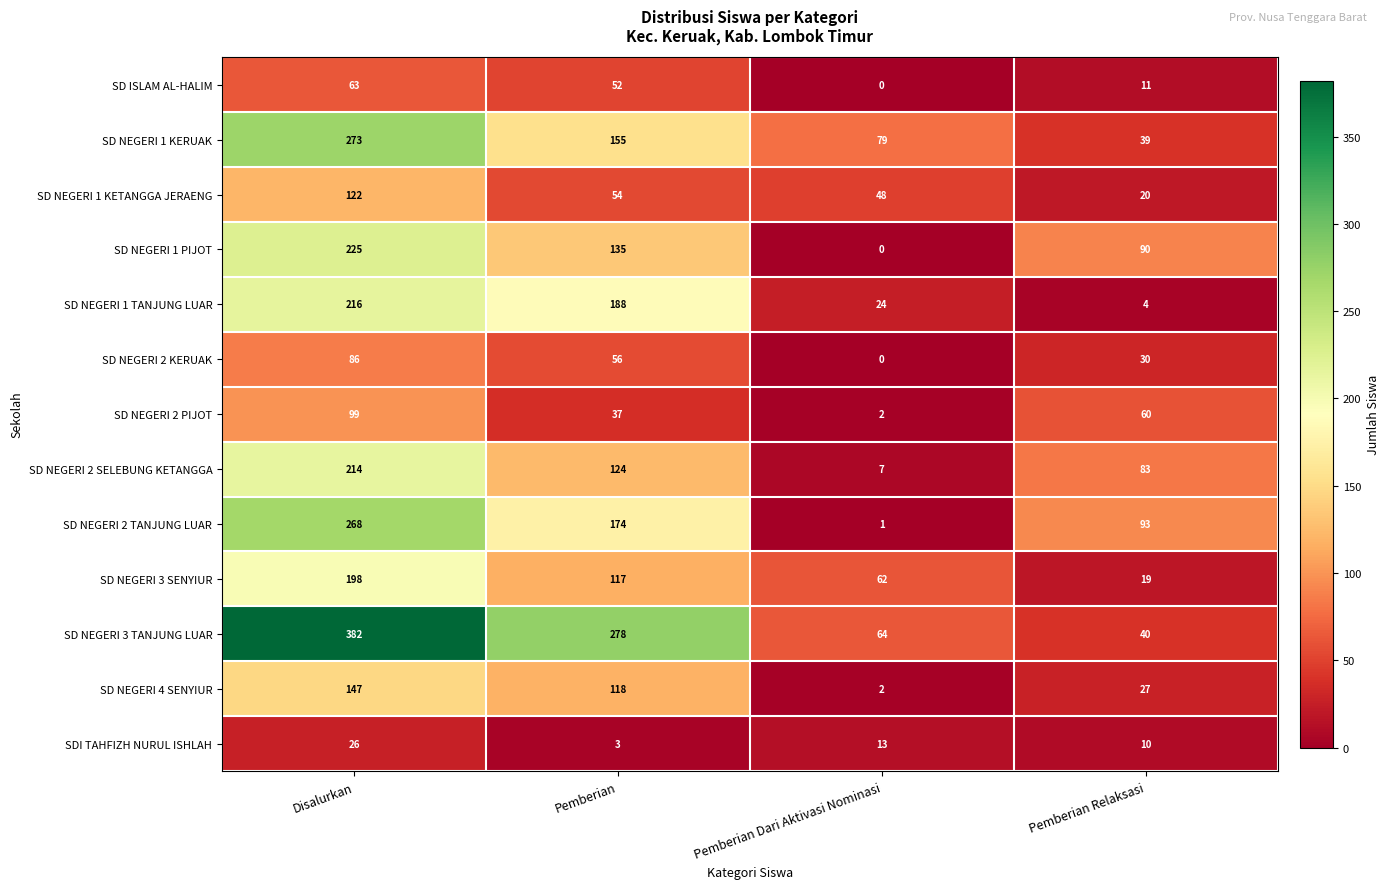

List the series in order of their peak value, lowest first.

SDI TAHFIZH NURUL ISHLAH, SD ISLAM AL-HALIM, SD NEGERI 2 KERUAK, SD NEGERI 2 PIJOT, SD NEGERI 1 KETANGGA JERAENG, SD NEGERI 4 SENYIUR, SD NEGERI 3 SENYIUR, SD NEGERI 2 SELEBUNG KETANGGA, SD NEGERI 1 TANJUNG LUAR, SD NEGERI 1 PIJOT, SD NEGERI 2 TANJUNG LUAR, SD NEGERI 1 KERUAK, SD NEGERI 3 TANJUNG LUAR